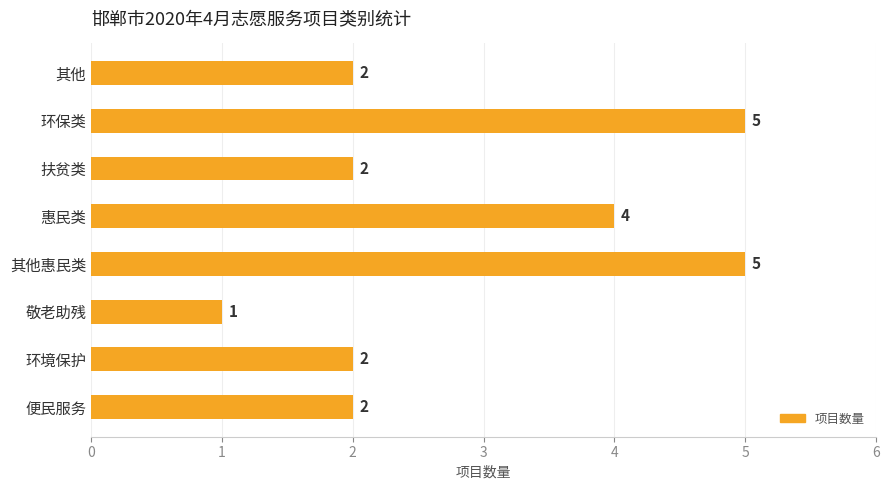

Count the values in the range 2 to 5.

7